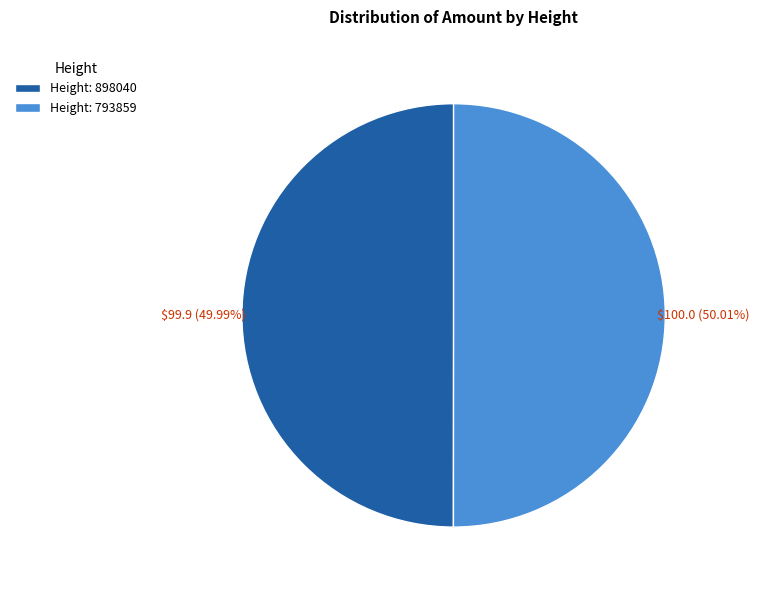

To the nearest percent, what is the average slice percentage?

50%